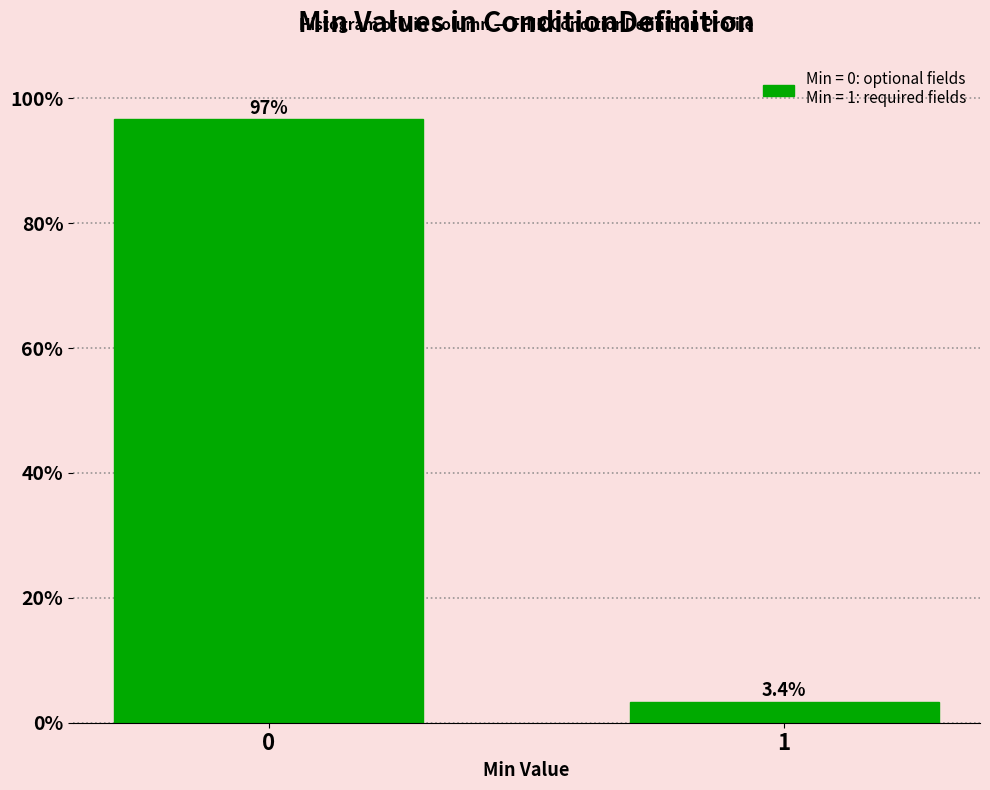

Reading left to right, transcribe all the data shown in this chart.

96.6	3.4